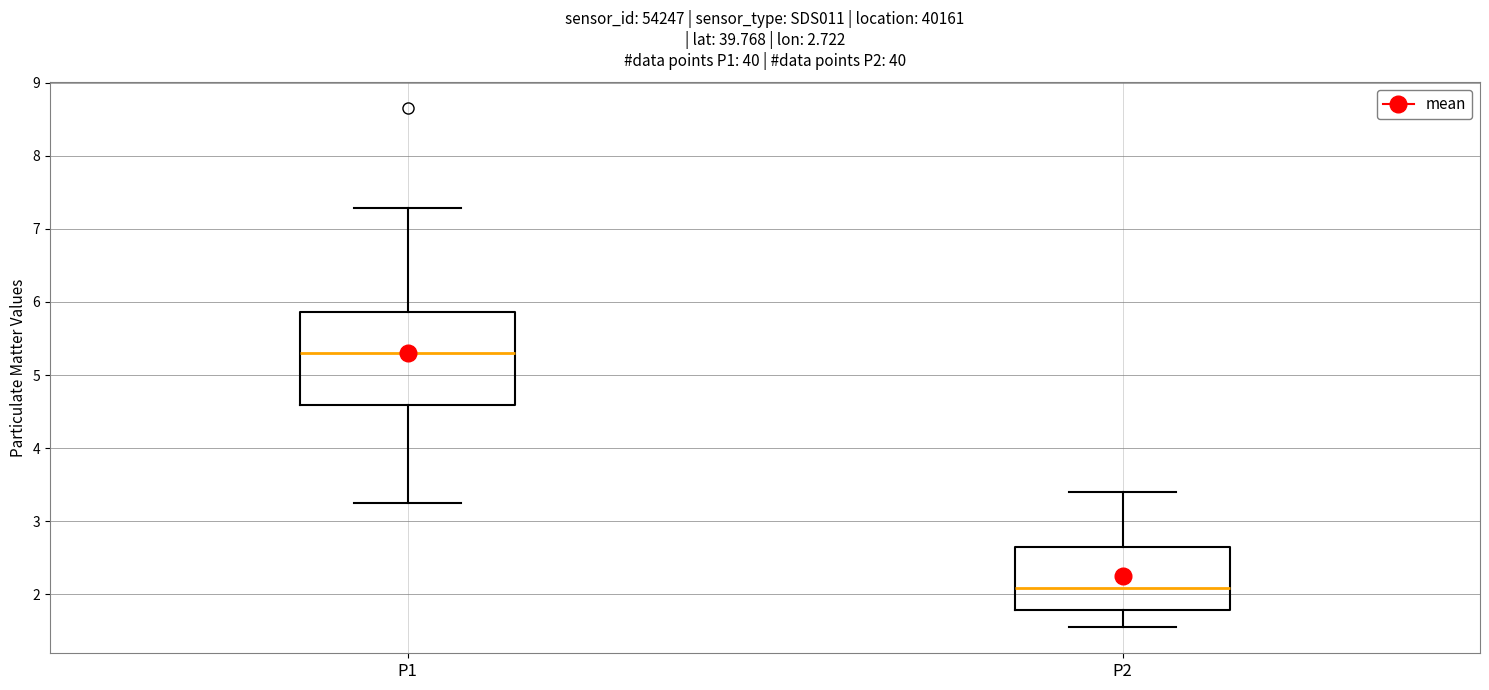

Comparing the boxes themselves (not the whiskers), which one is the tallest?

P1